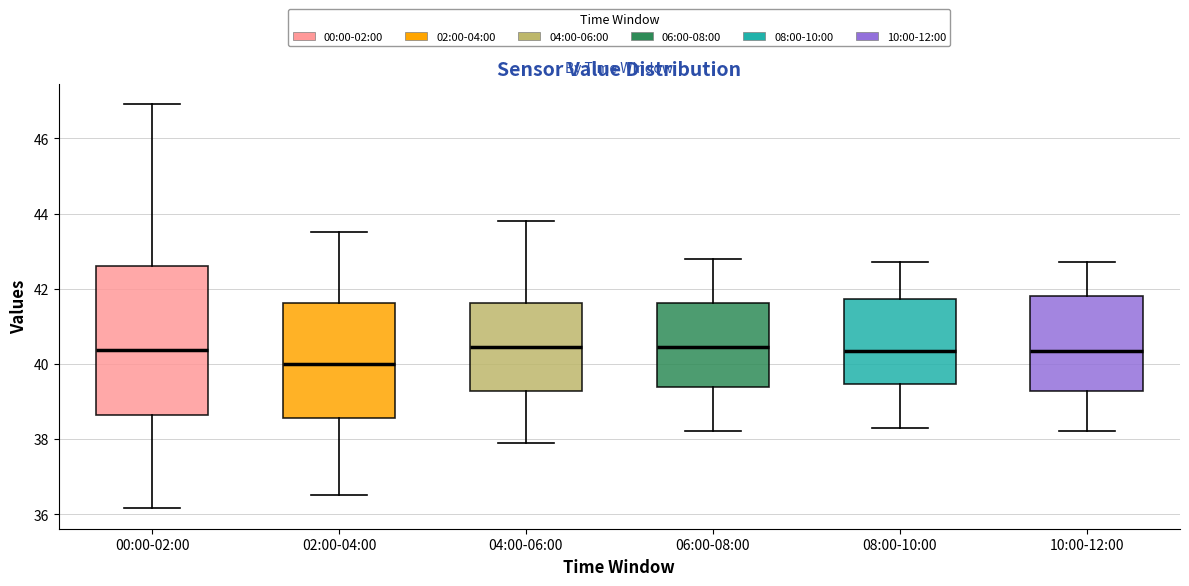

Where does the lower whisker of the box for 02:00-04:00 end on the y-axis? The values are not printed on the chart, so give them approximately, as read against the axis.

36.6